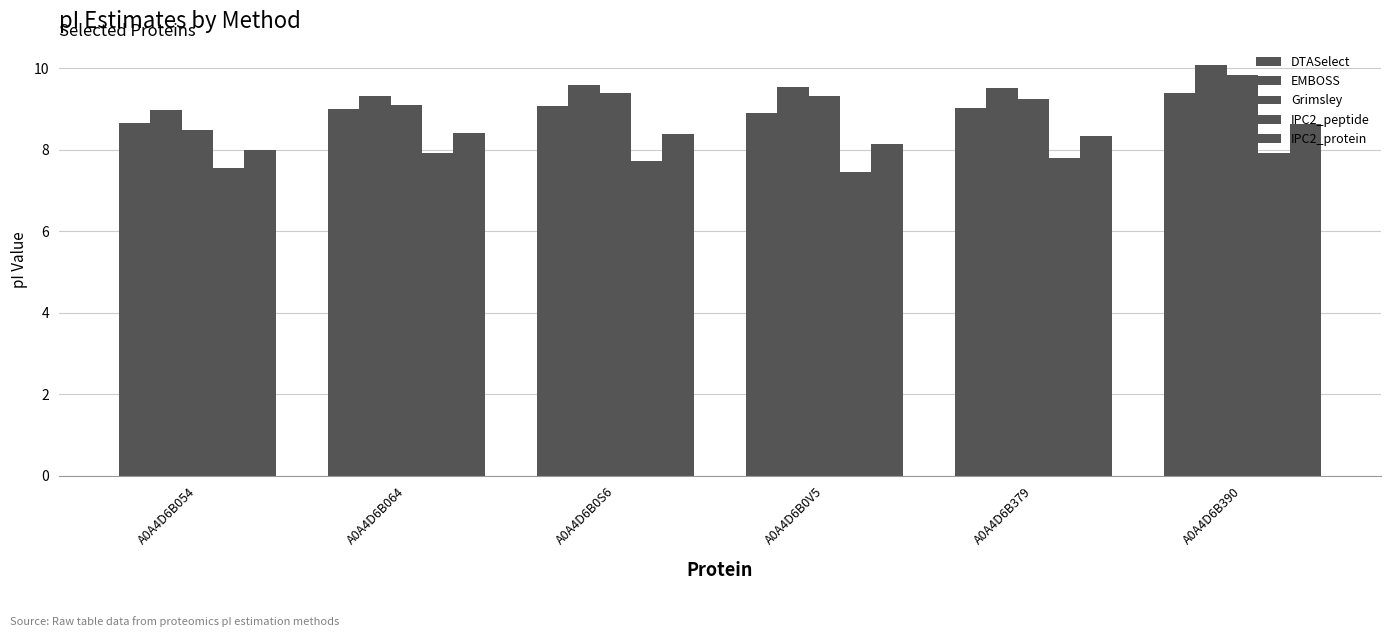

How many categories are shown in the chart?

6